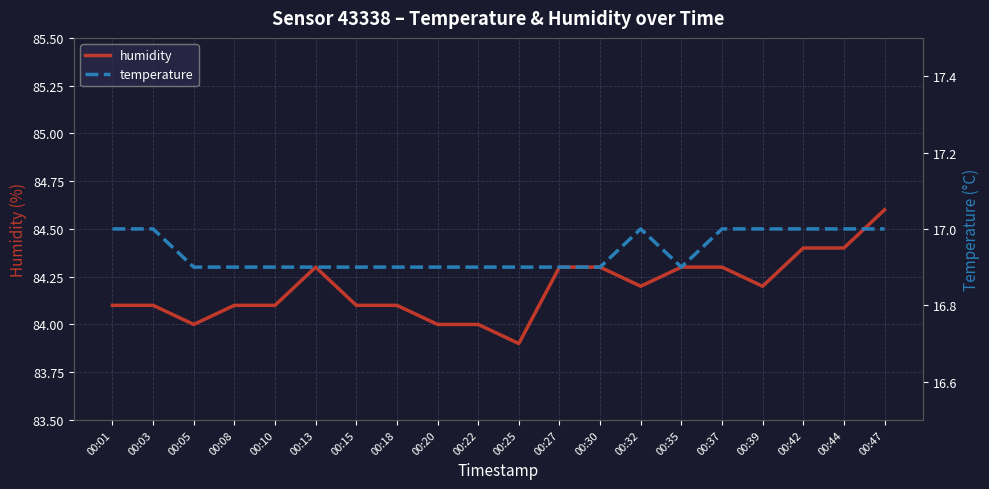

What is the maximum value shown in the chart?

84.6